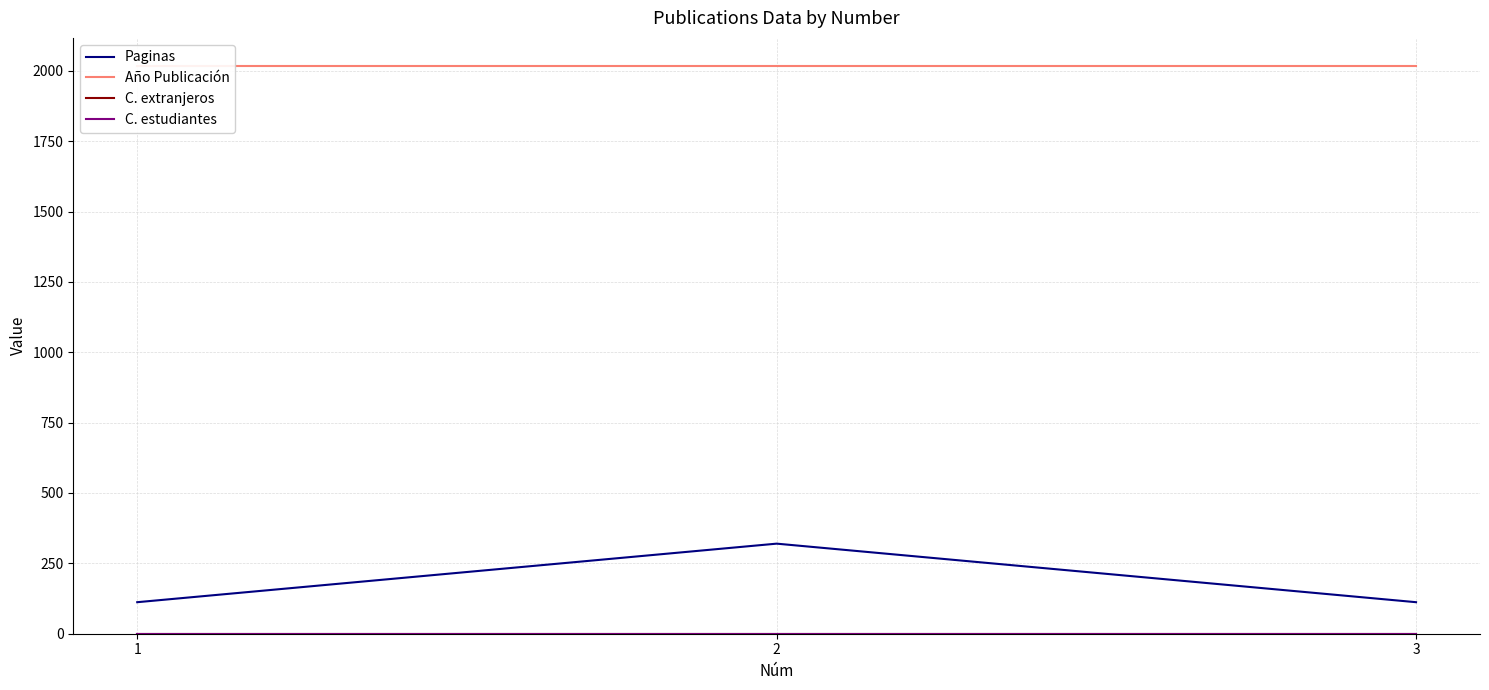

What is the sum of all Paginas values?

544